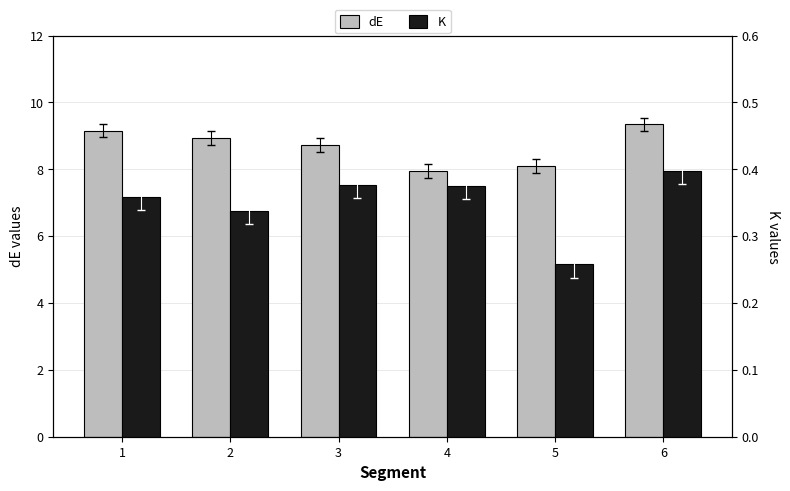

Reading left to right, transcribe all the data shown in this chart.

dE: 9.2	8.9	8.7	8.0	8.1	9.3
K: 0.4	0.3	0.4	0.4	0.3	0.4